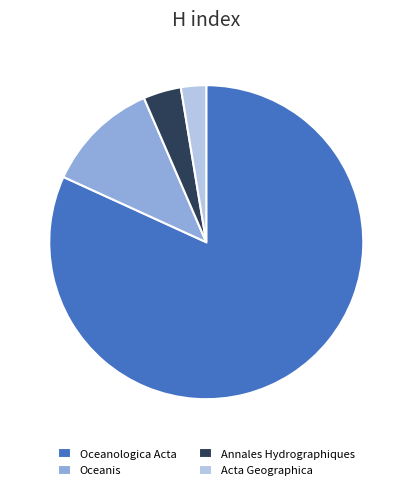

Does Oceanis account for over 50% of the chart?

No